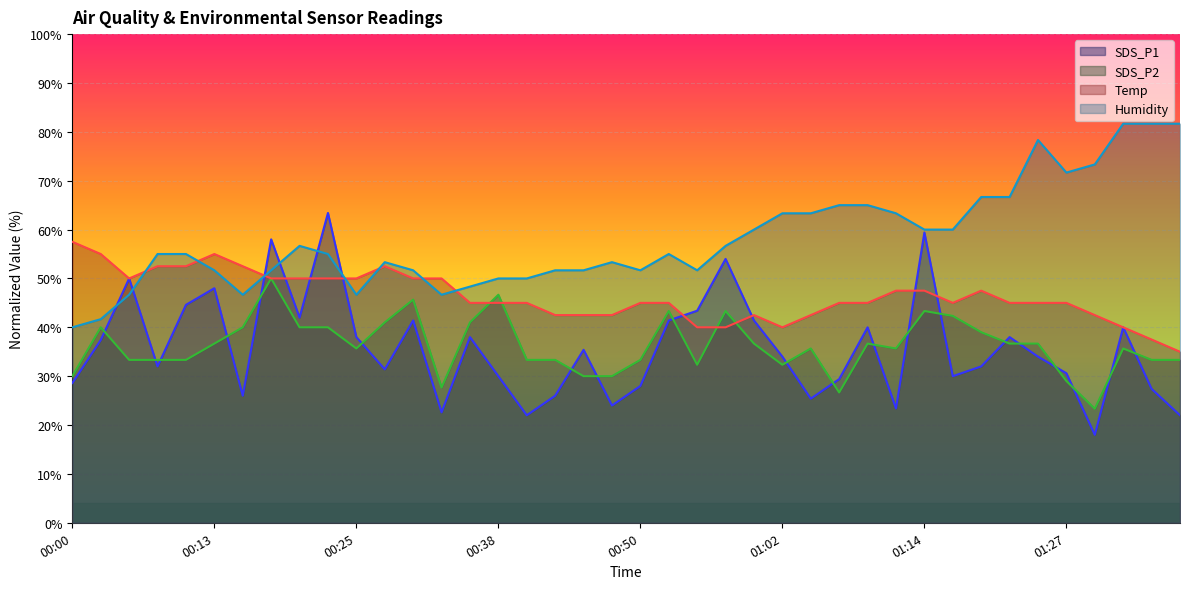

What is the label of the 35th point from the left?

01:25